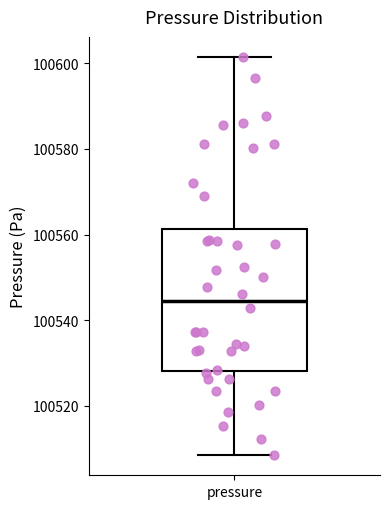

Read this box plot against the y-axis: the position of the median line, the range covered by the box, and the ends of both whiskers. The values are not printed on the chart, so give them approximately, as read against the axis.

median 100544, box 100528 to 100562, whiskers 100508 to 100602